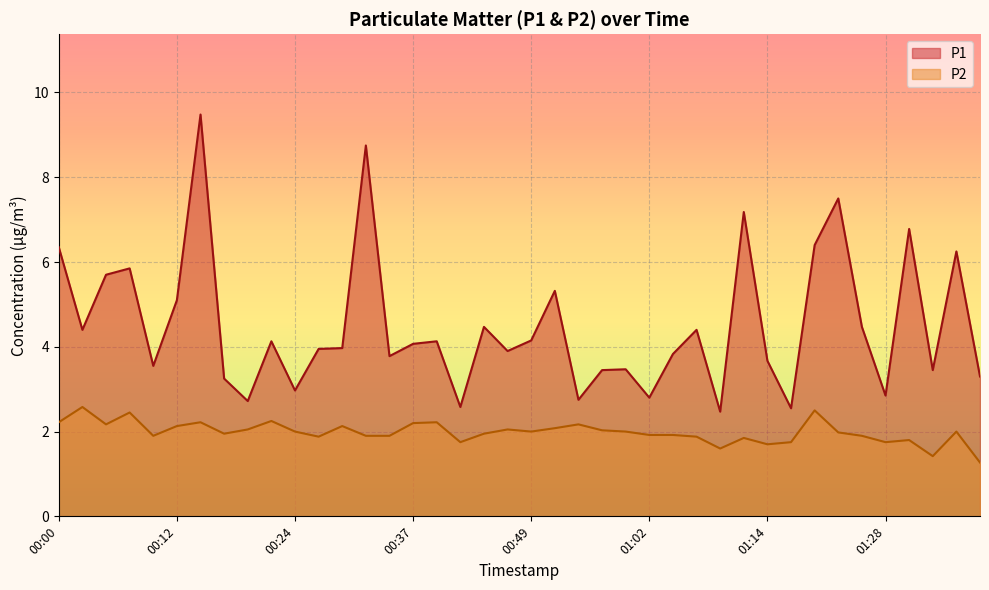

True or false: P1 and P2 intersect in this chart.

False